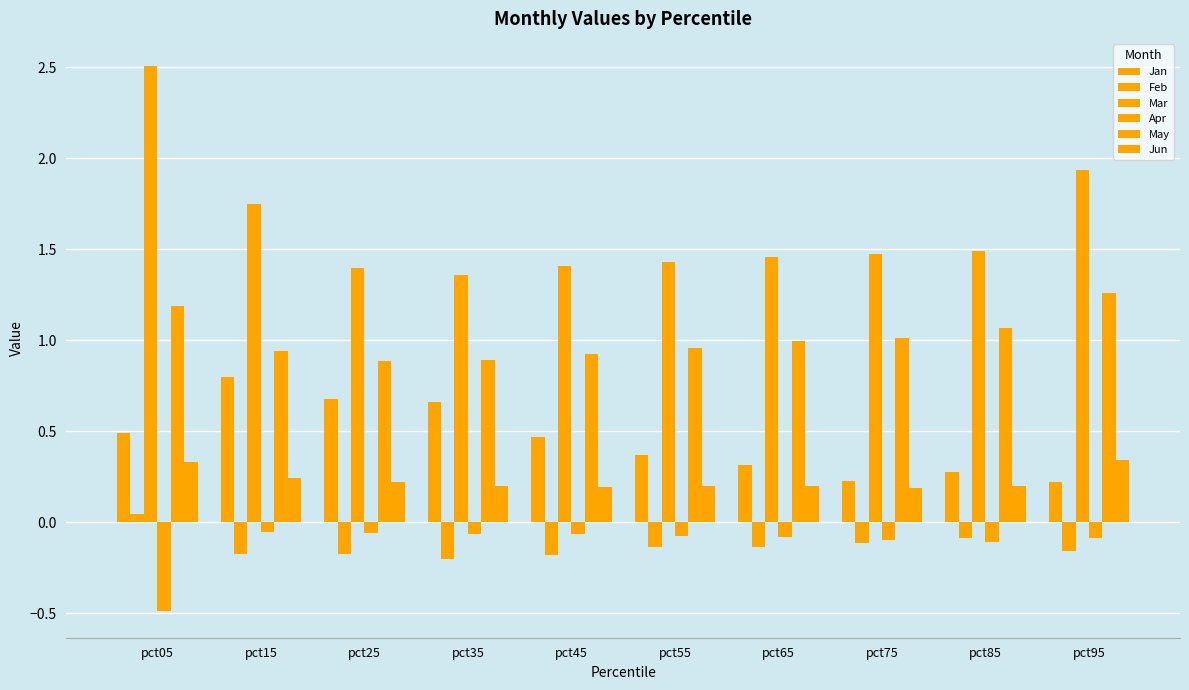

The May series shows 1.3 at pct95. True or false?

True